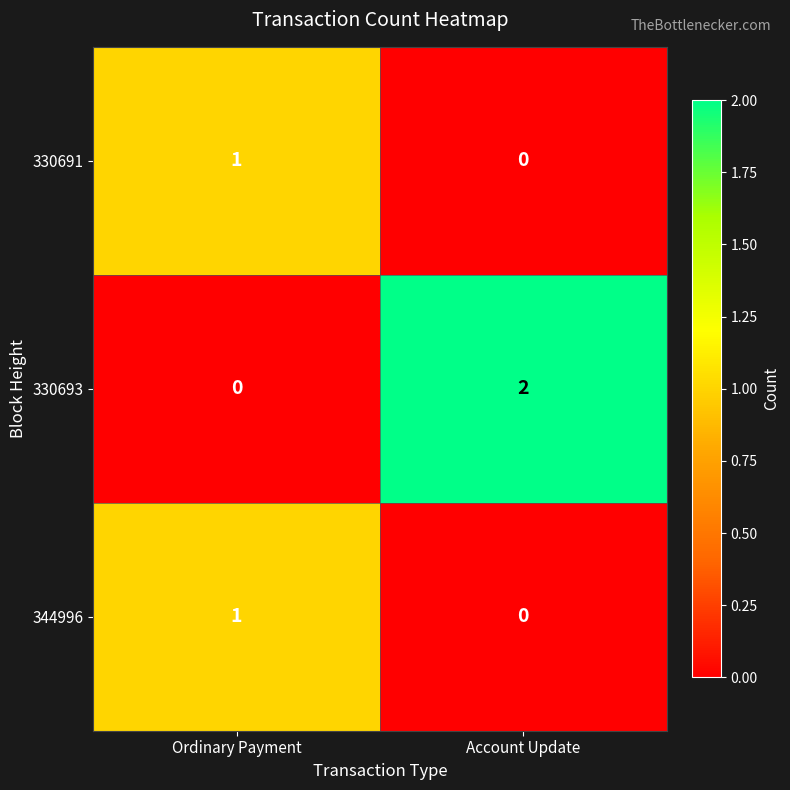

Which series changed the most between Ordinary Payment and Account Update?

330693